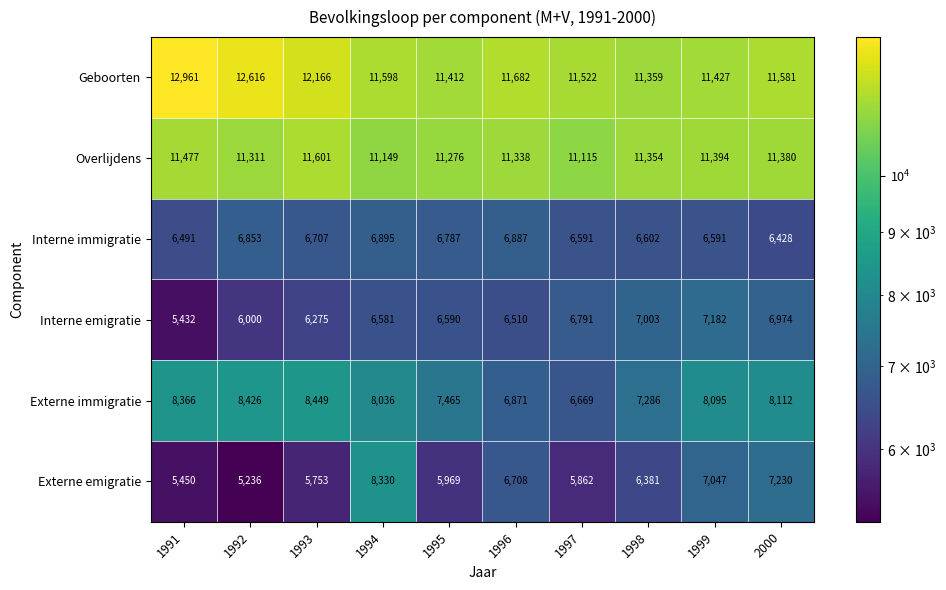

Count the number of data series in this chart.

6